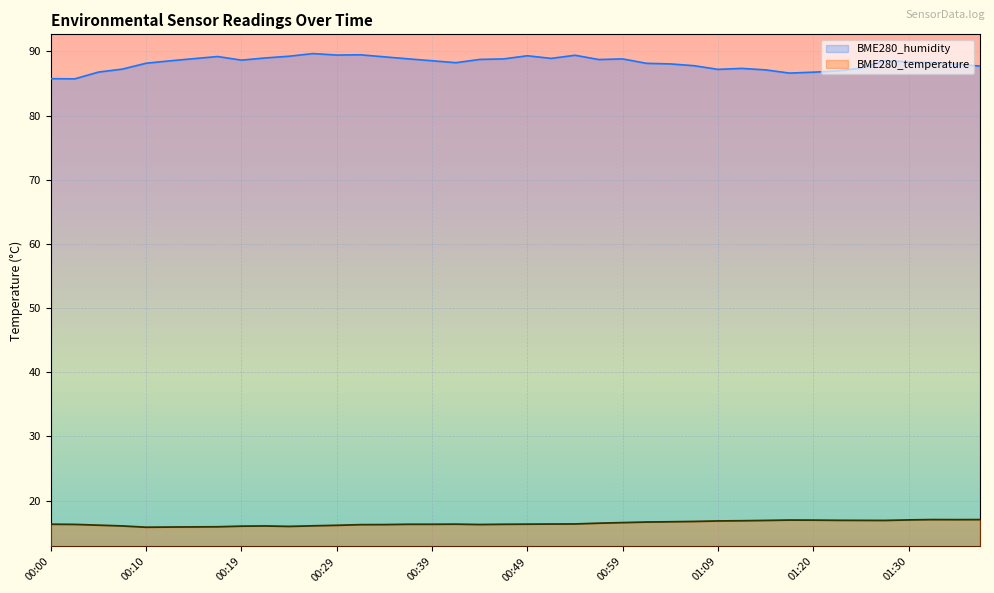

True or false: BME280_temperature and BME280_humidity cross at least once.

False